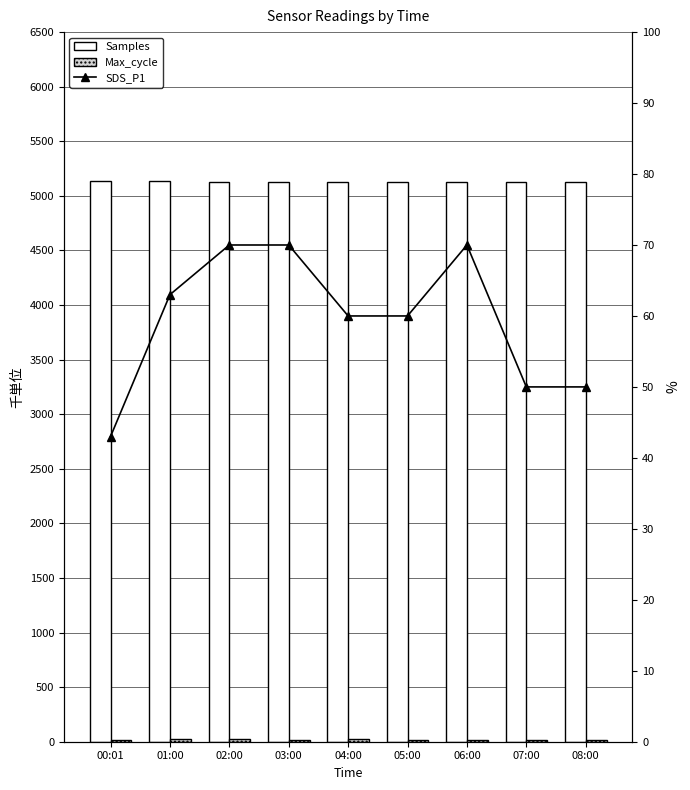

Where is Max_cycle nearest to the value 20?

08:00